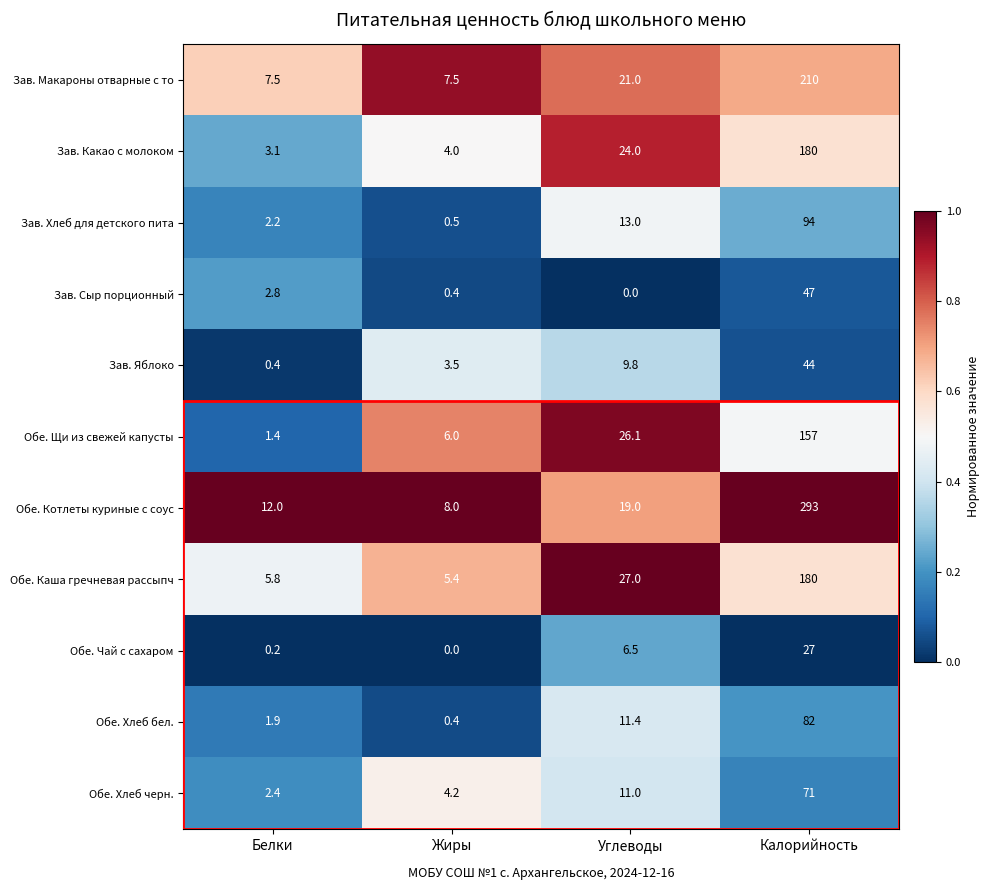

Which series has the largest total across all categories?

Обе. Котлеты куриные с соус